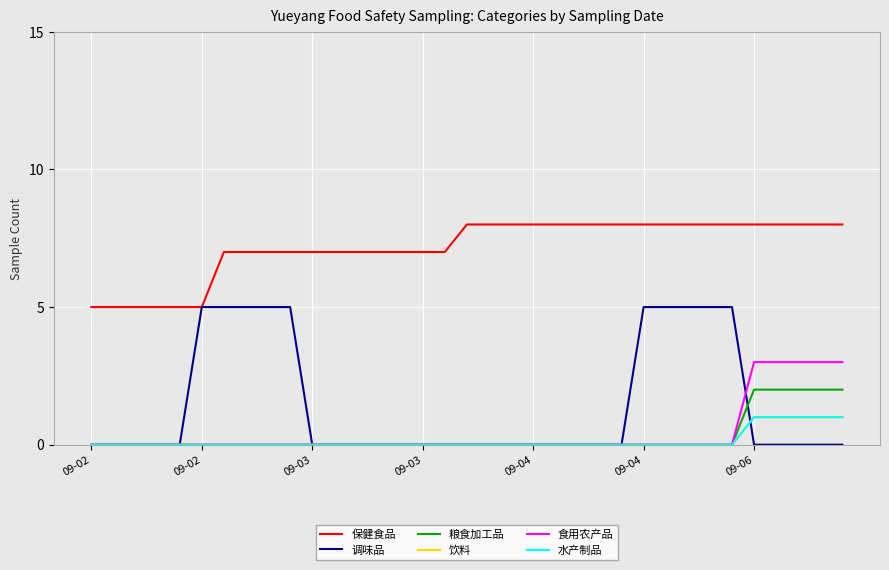

How many 水产制品 values are between 0 and 1?

35